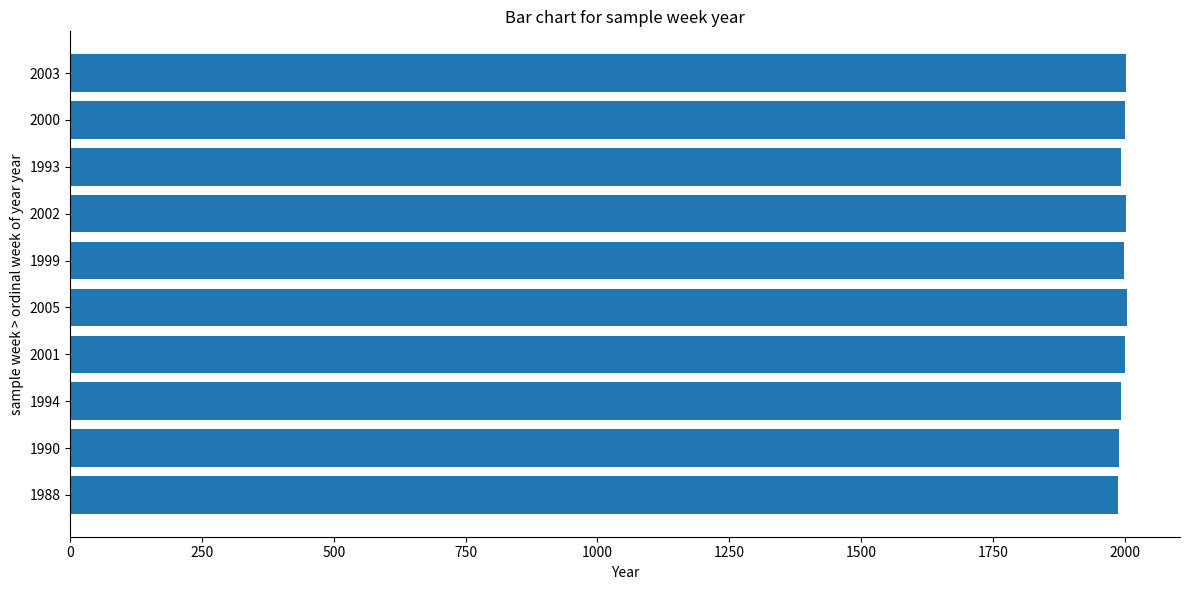

What is the average value?

1998